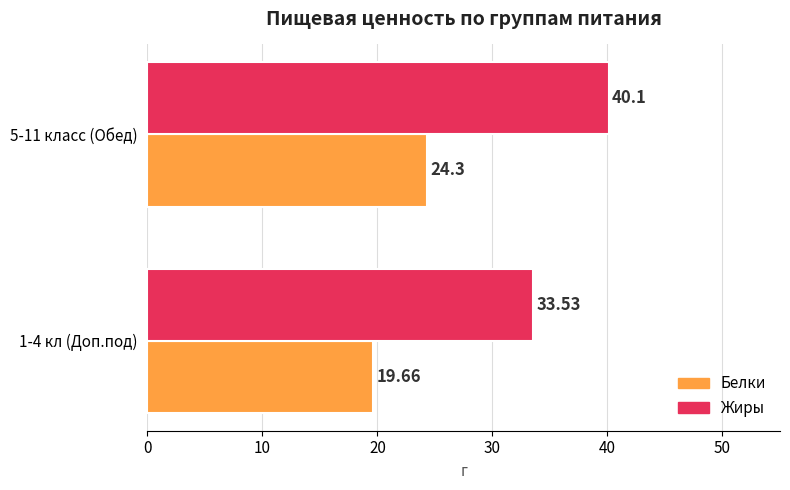

What is the smallest value displayed?

19.7